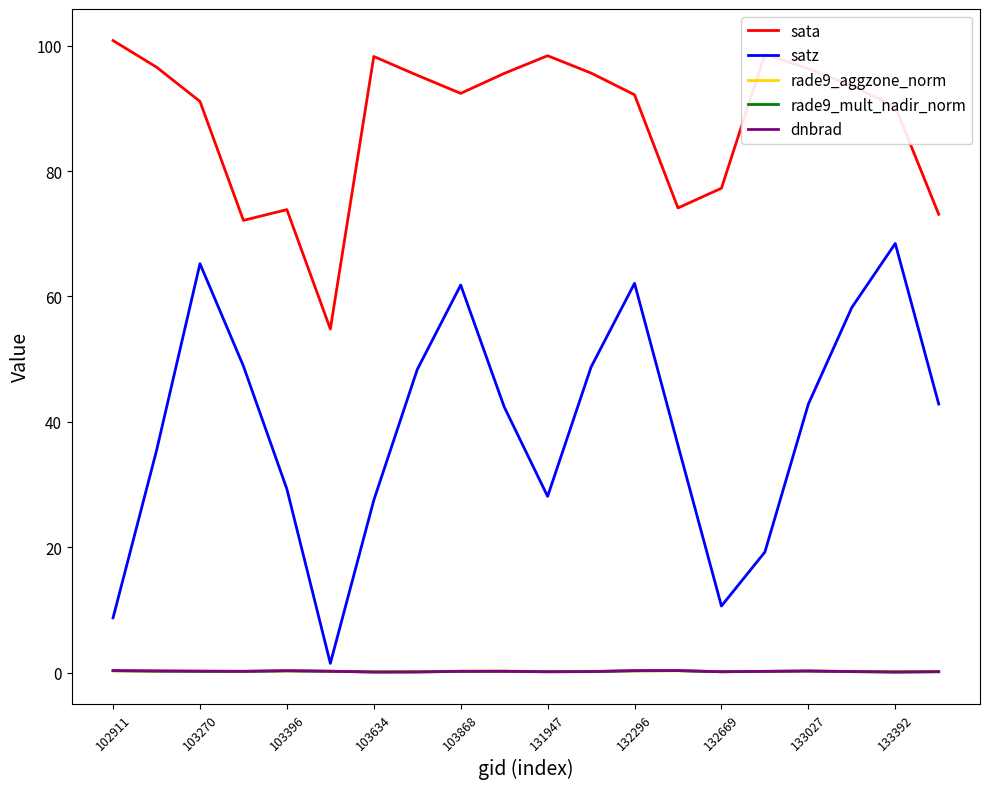

True or false: satz and sata intersect in this chart.

False